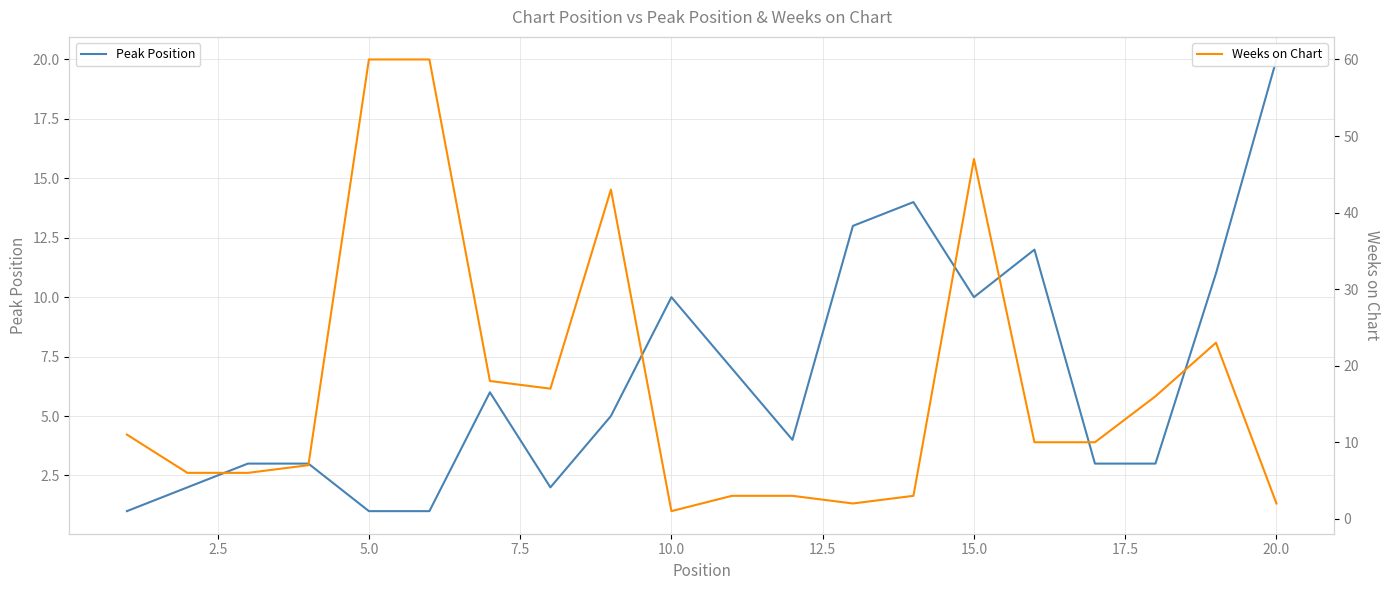

What is the maximum value for Peak Position?

20